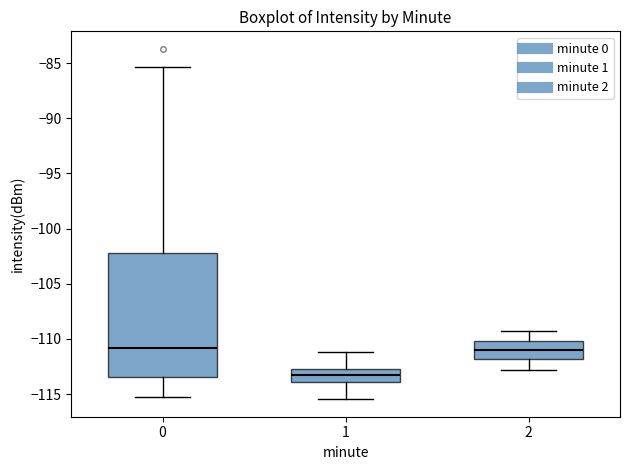

Which box has the lowest median line?

1